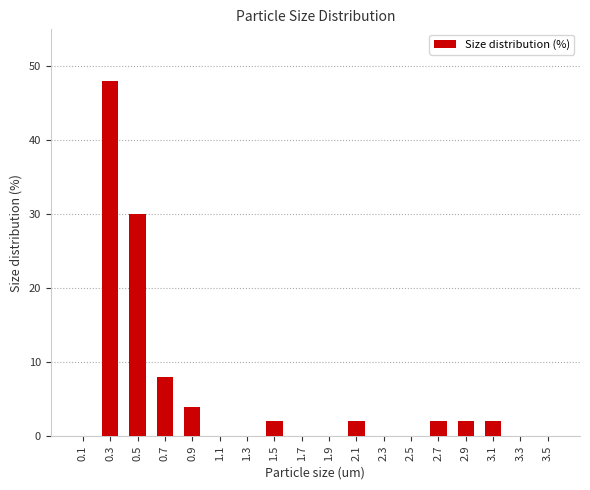

Is it true that the value at 0.7 is 8?

True